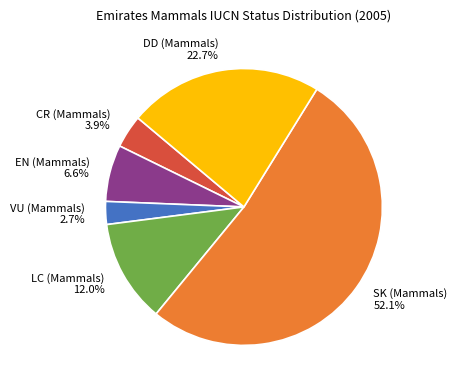

What is the largest slice in the pie chart?

SK (Mammals)